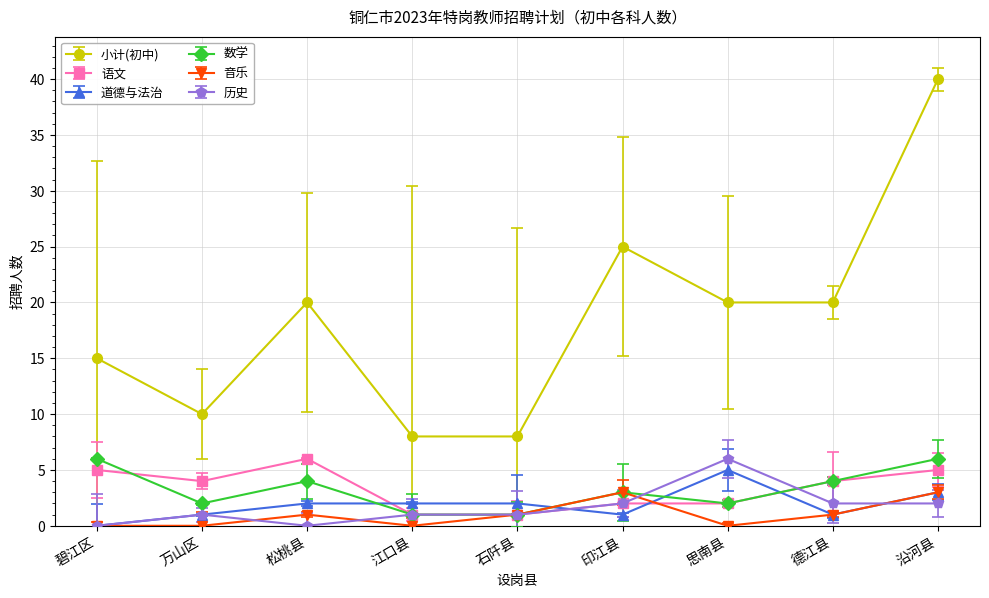

Reading left to right, what are all the values shown in this chart?

小计(初中): 15	10	20	8	8	25	20	20	40
语文: 5	4	6	1	1	2	2	4	5
道德与法治: 0	1	2	2	2	1	5	1	3
数学: 6	2	4	1	1	3	2	4	6
音乐: 0	0	1	0	1	3	0	1	3
历史: 0	1	0	1	1	2	6	2	2